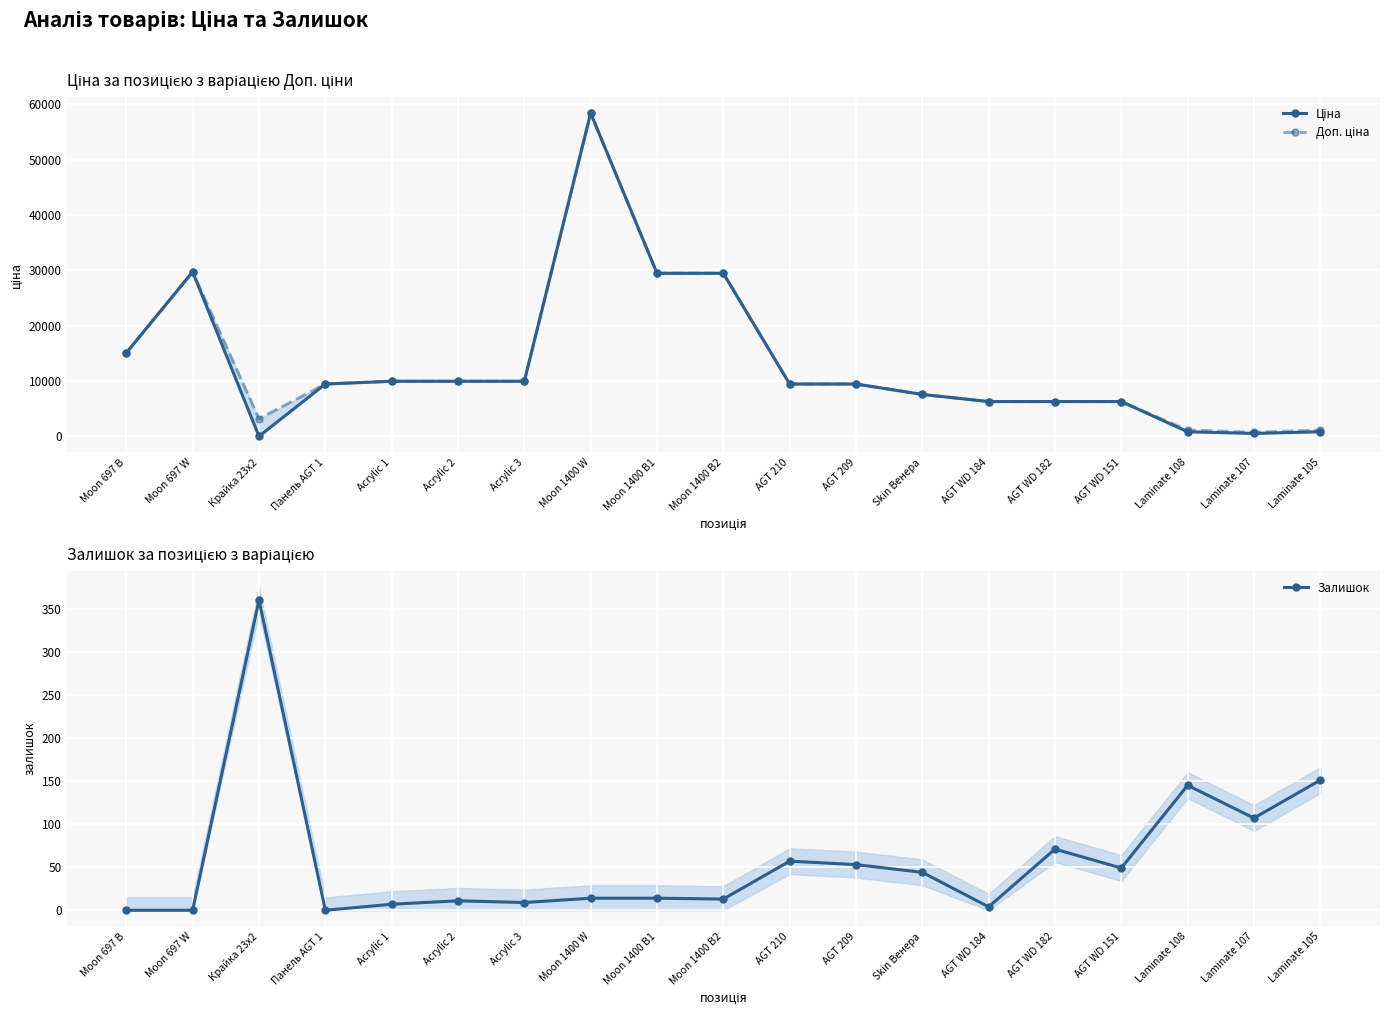

At which category does Доп. ціна reach its first local peak?

Moon 697 W